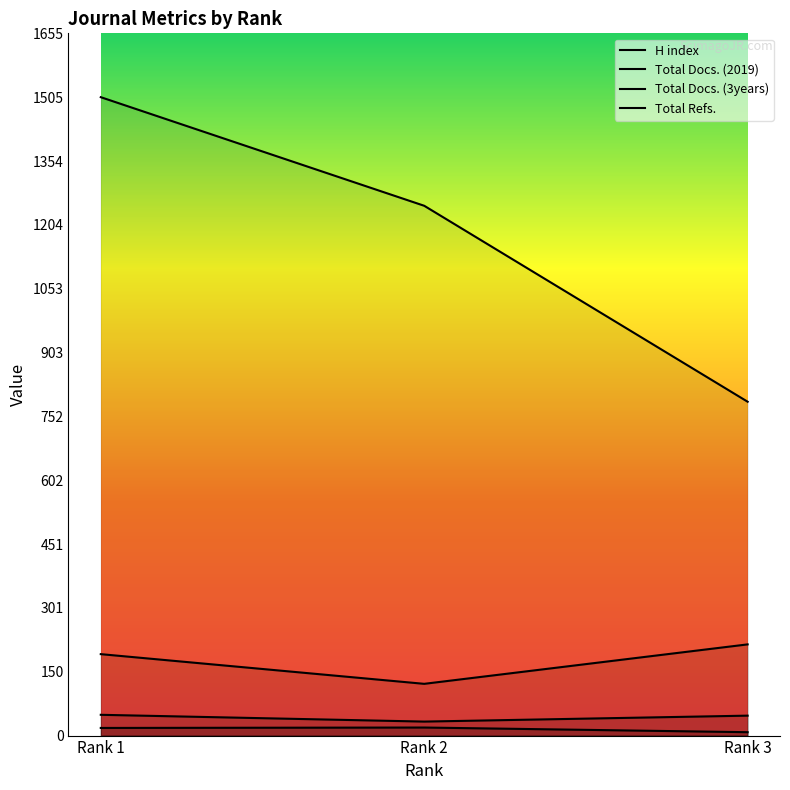

The value of H index at Rank 1 is 18. True or false?

True